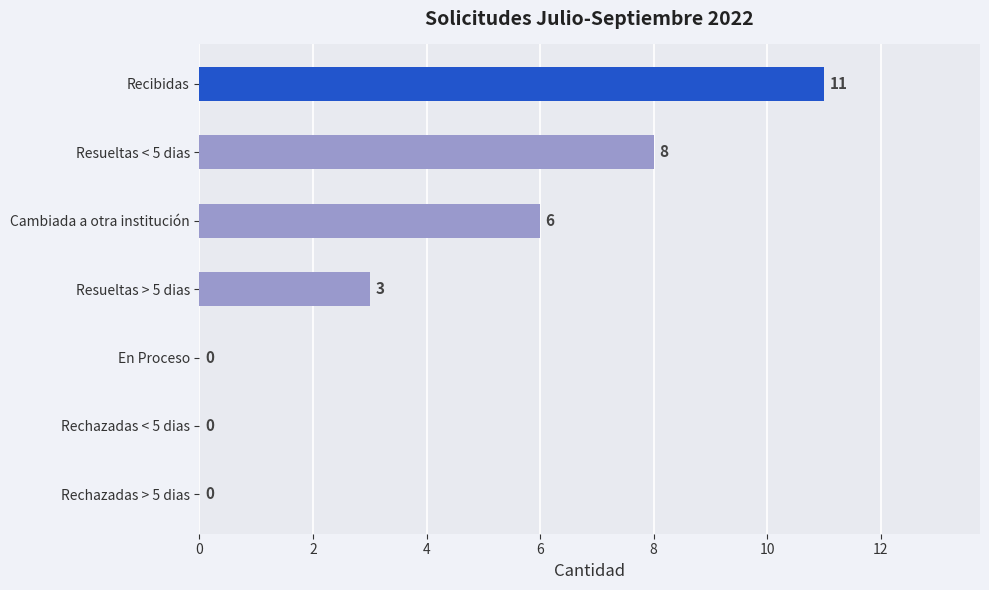

At which label is the value closest to 5?

Cambiada a otra institución